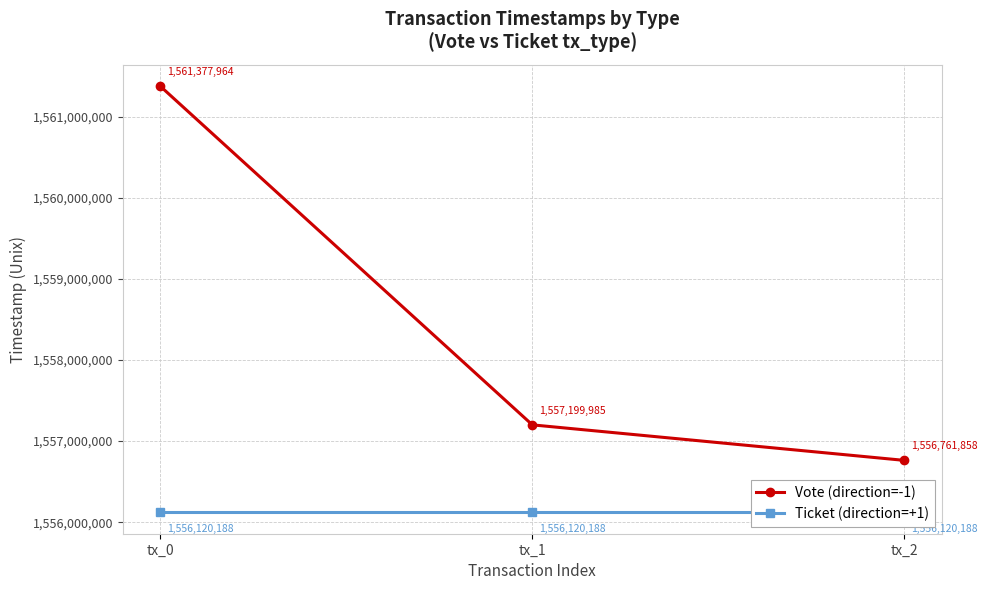

At how many categories does at least one series exceed 1558127377?

1